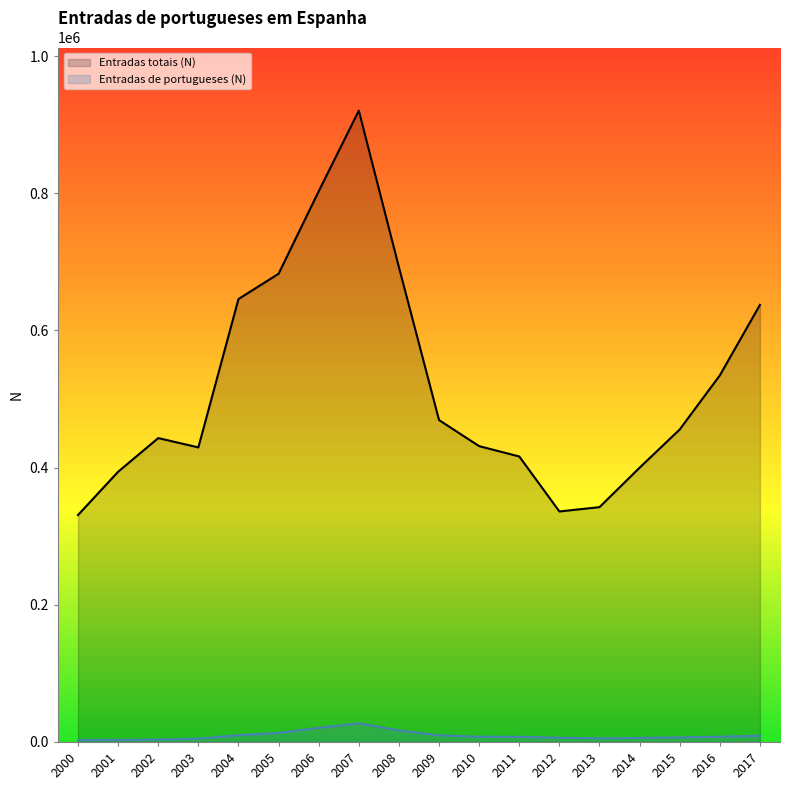

Reading left to right, transcribe all the data shown in this chart.

Entradas totais (N): 2000=330881	2001=394048	2002=443085	2003=429524	2004=645844	2005=682711	2006=802971	2007=920534	2008=692228	2009=469342	2010=431334	2011=416282	2012=336110	2013=342390	2014=399947	2015=455679	2016=534574	2017=637375
Entradas de portugueses (N): 2000=2968	2001=3057	2002=3538	2003=4825	2004=9851	2005=13327	2006=20658	2007=27178	2008=16857	2009=9739	2010=7678	2011=7424	2012=6201	2013=5302	2014=5923	2015=6638	2016=7646	2017=9038